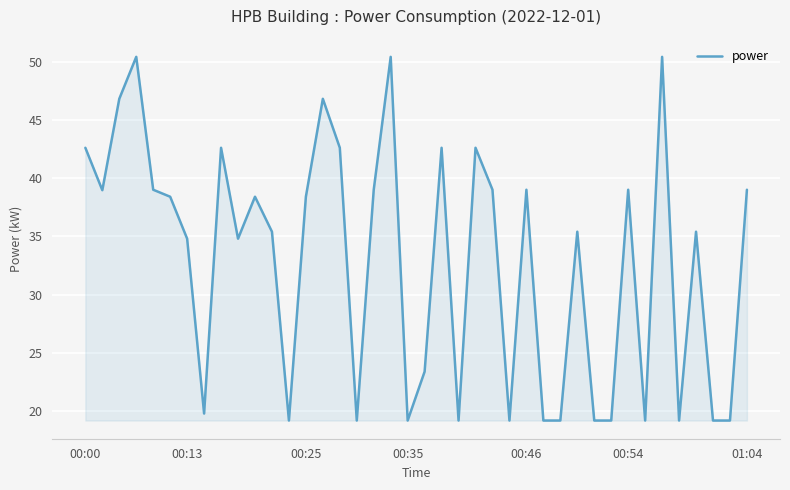

What is the minimum value shown in the chart?

19.2